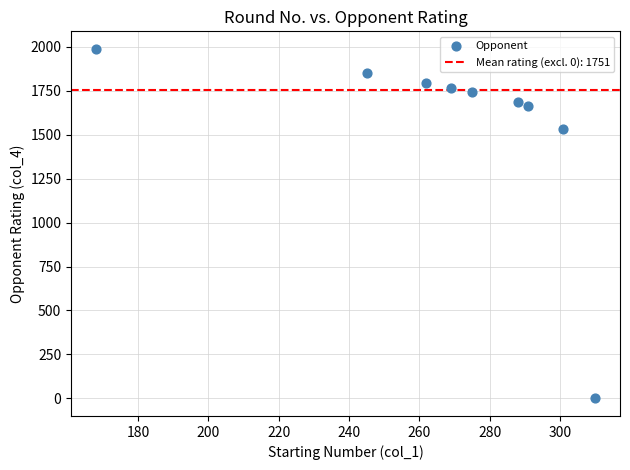

What Y value in the scatter plot is closest to 993?

1529